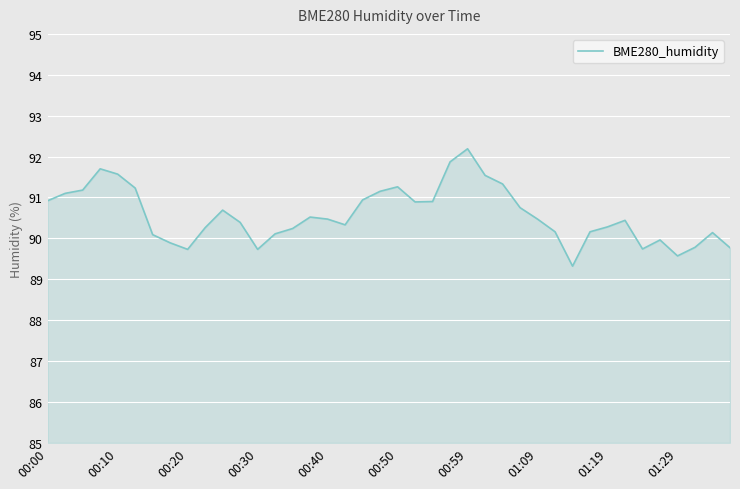

What is the difference between the maximum and minimum values?

2.9